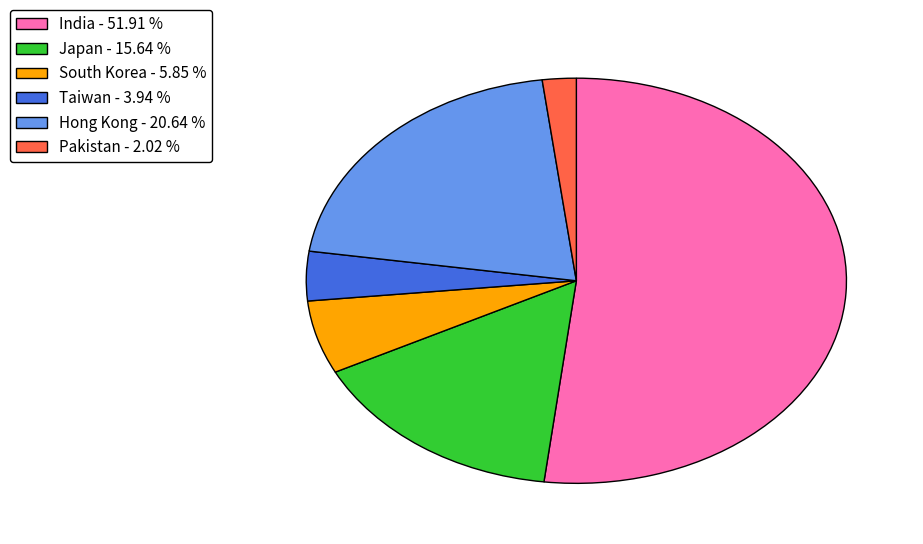

Which slice is the largest?

India - 51.91 %